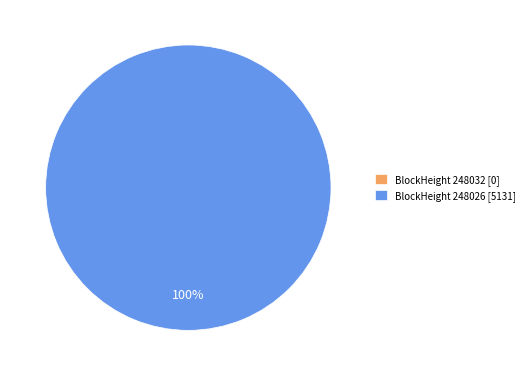

What is the majority slice?

248026